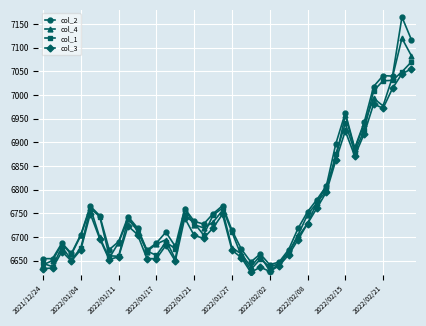

Which series has the largest range (max minus min)?

col_2